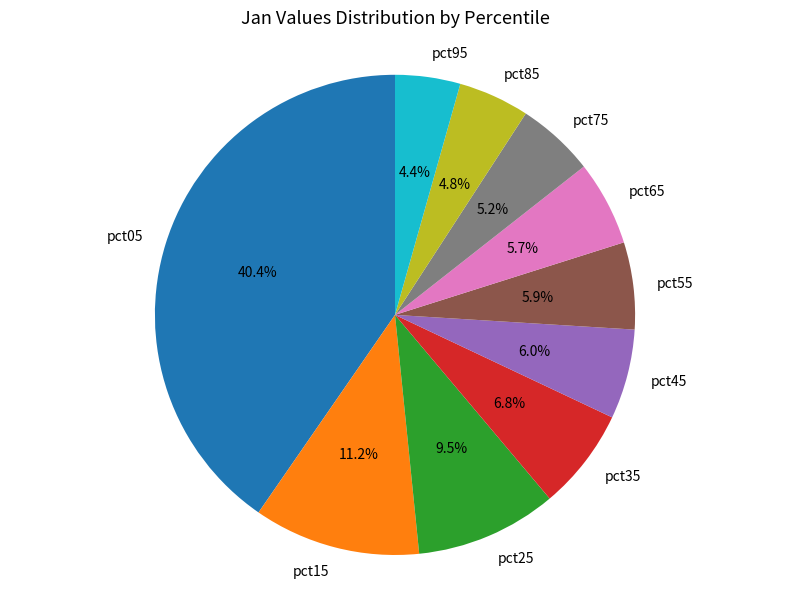

What percentage is the pct35 slice, to the nearest percent?

7%